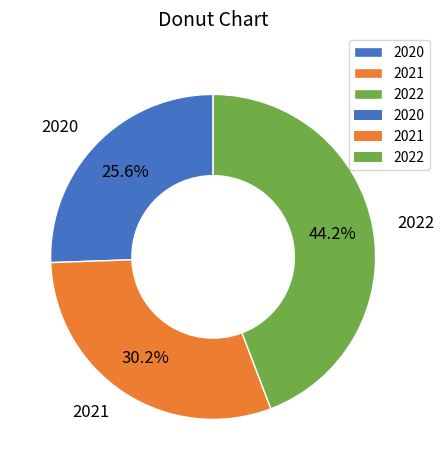

What percentage is the 2021 slice, to the nearest percent?

30%